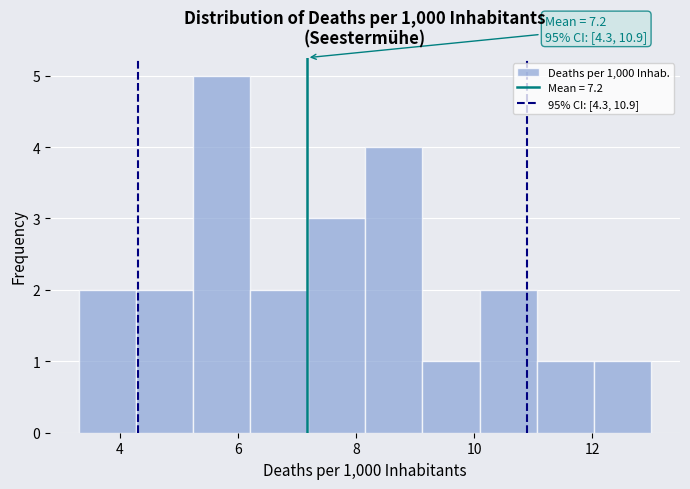

Which range on the x-axis has the tallest bar?

5.2 to 6.2